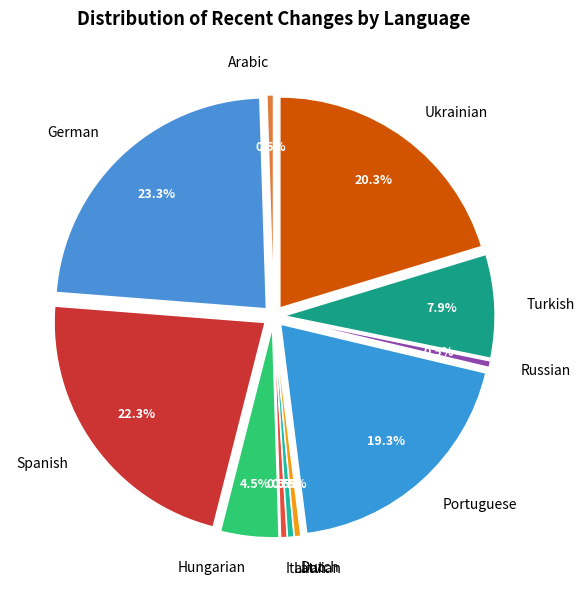

Is there any slice that represents more than half of the pie?

No